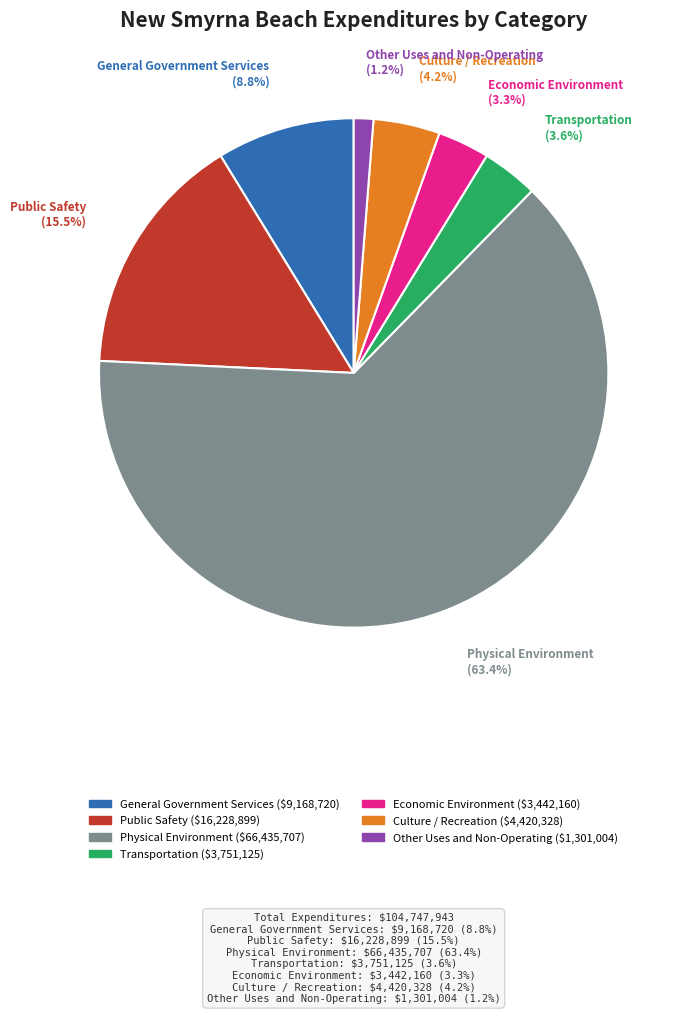

What percentage is the Transportation slice, to the nearest percent?

4%